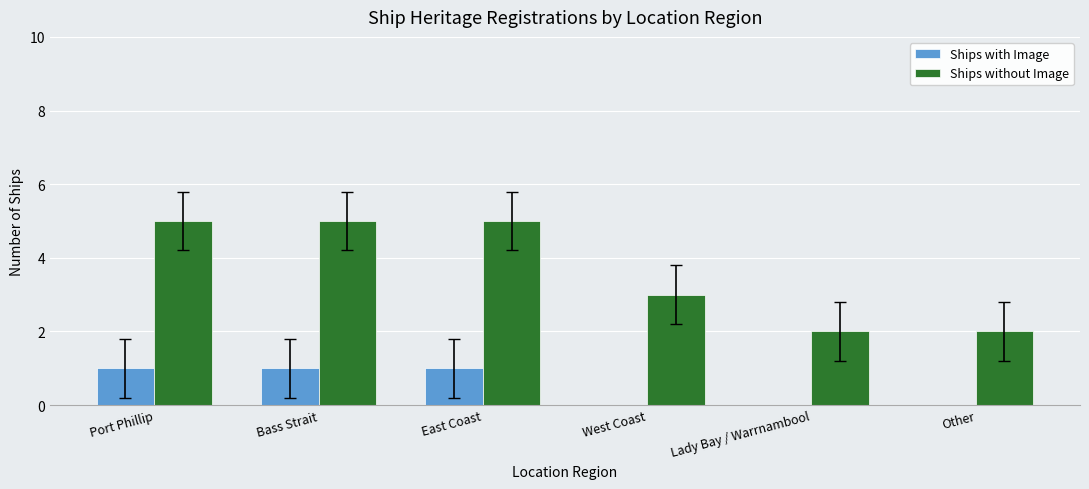

What is the spread (max minus min) of values at Port Phillip?

4